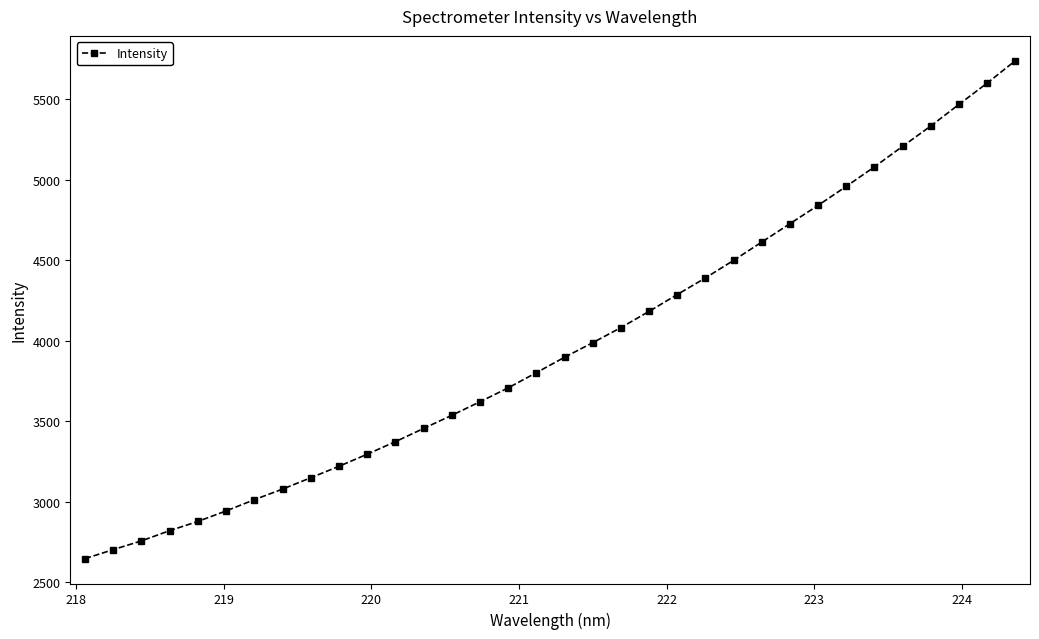

What is the value of the 17th point from the left?

3802.2